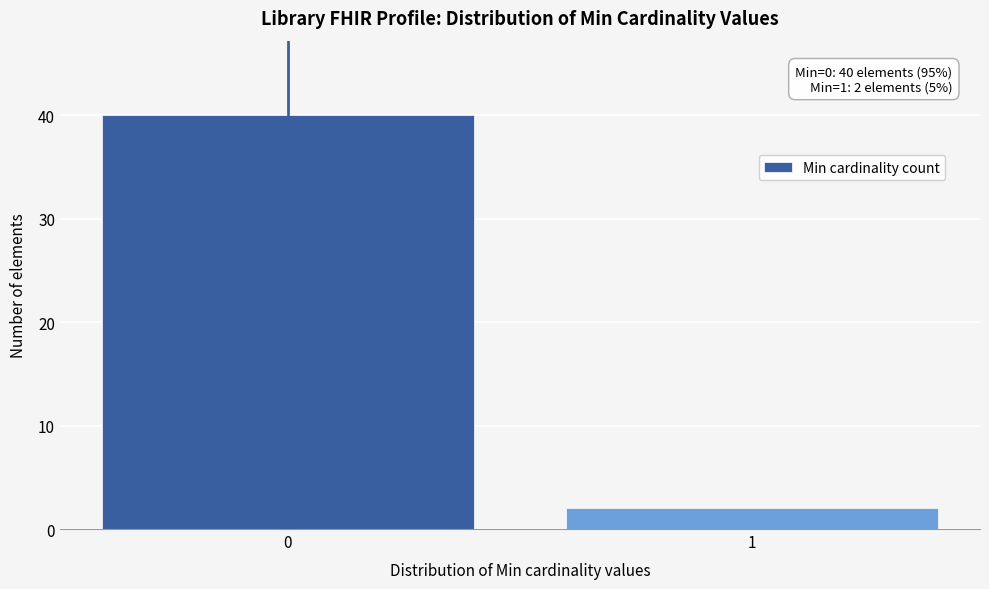

Reading right to left, what are all the values shown in this chart?

1=2	0=40